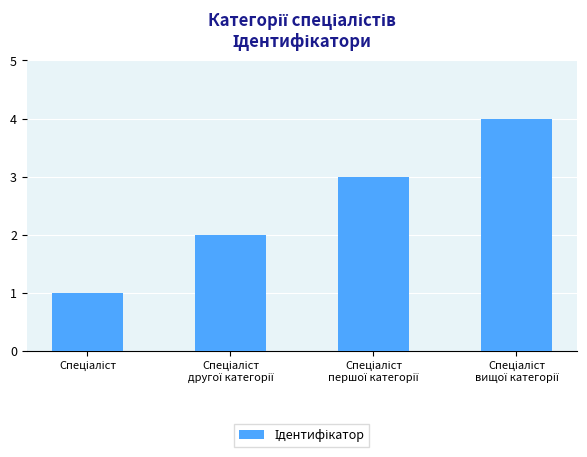

What is the greatest value displayed?

4